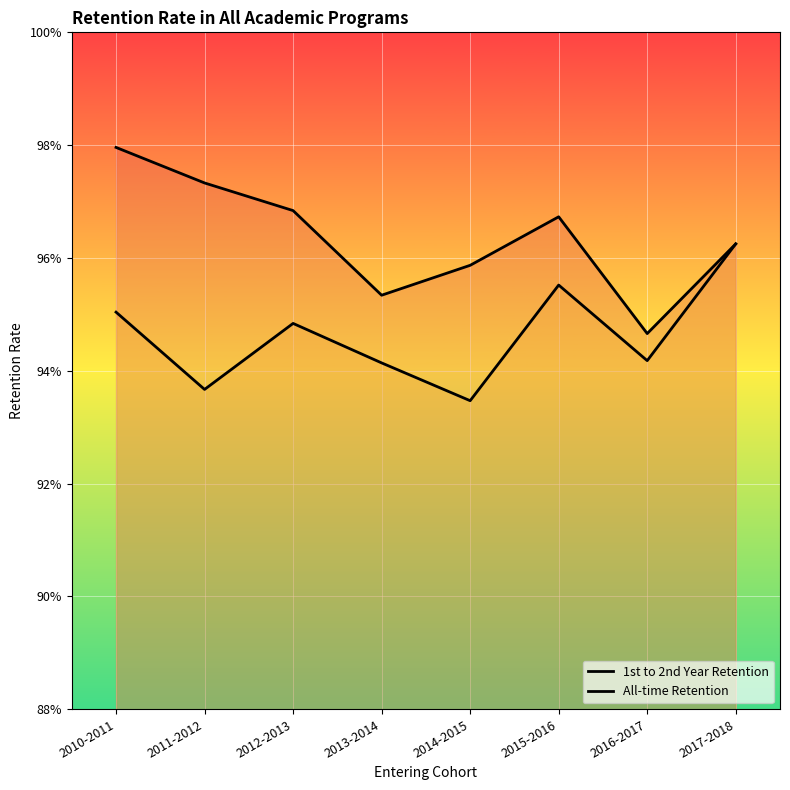

Reading left to right, what are all the values shown in this chart?

1st to 2nd Year Retention: 1.0	1.0	1.0	1.0	1.0	1.0	0.9	1.0
All-time Retention: 1.0	0.9	0.9	0.9	0.9	1.0	0.9	1.0